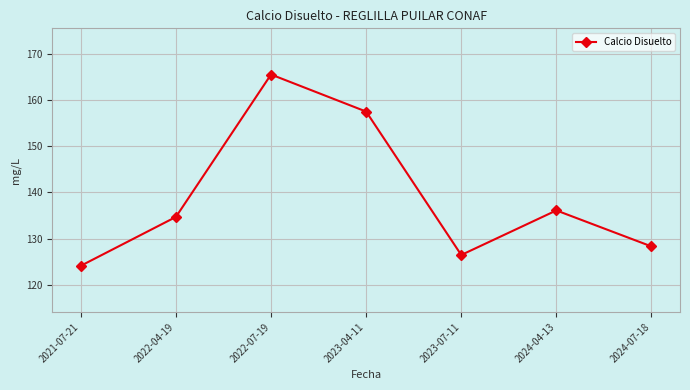

What is the sum of the values at 2022-07-19 and 2022-04-19?

300.2